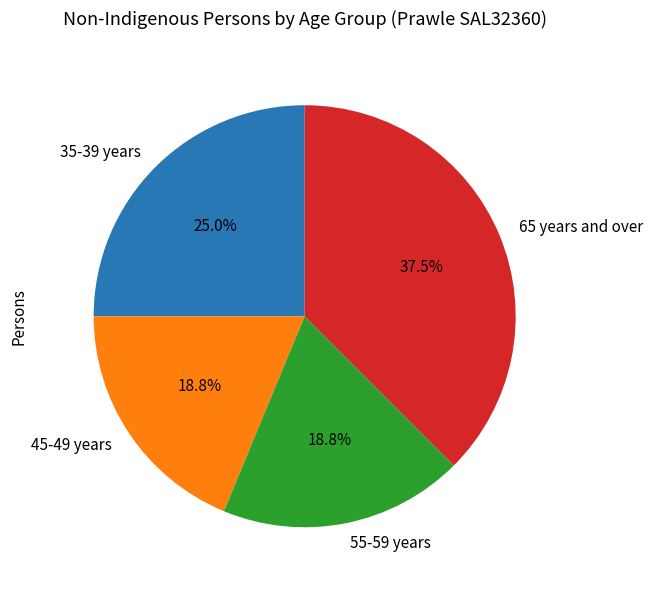

Approximately how many times larger is the value at 45-49 years compared to 65 years and over?

0.5